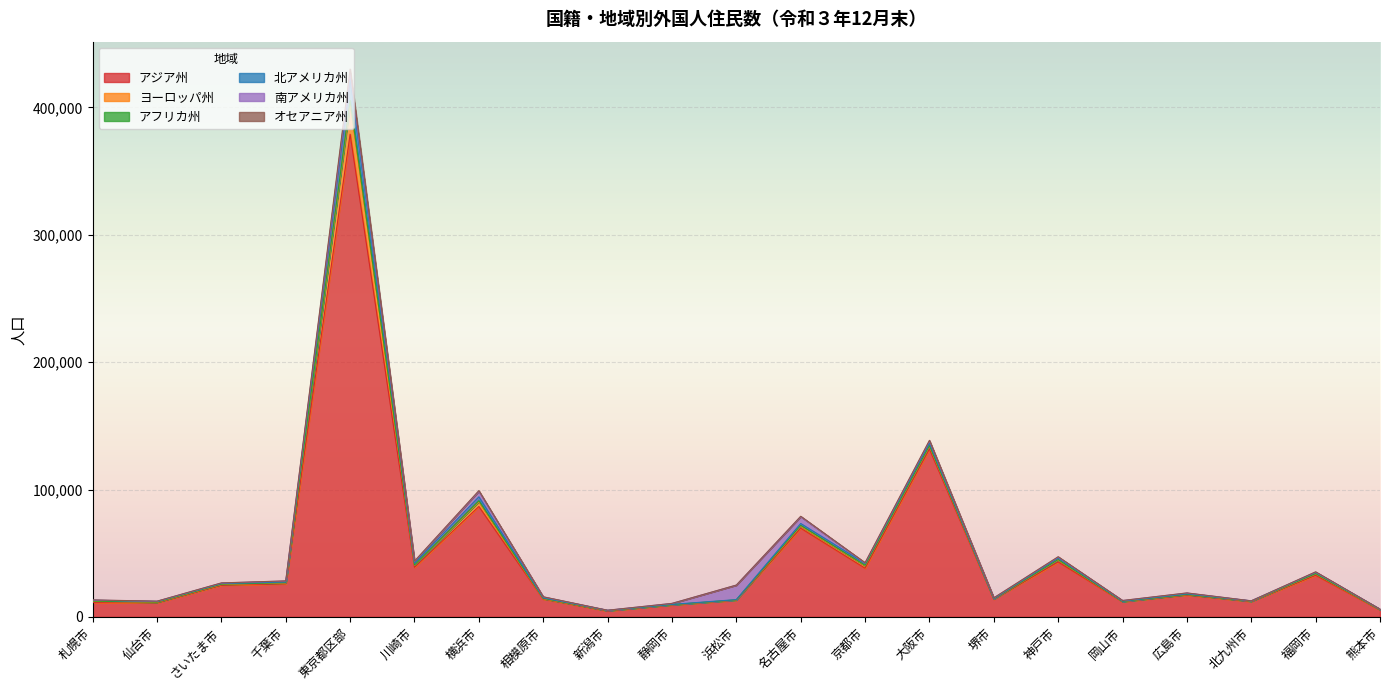

What is the label of the 7th point from the left?

横浜市